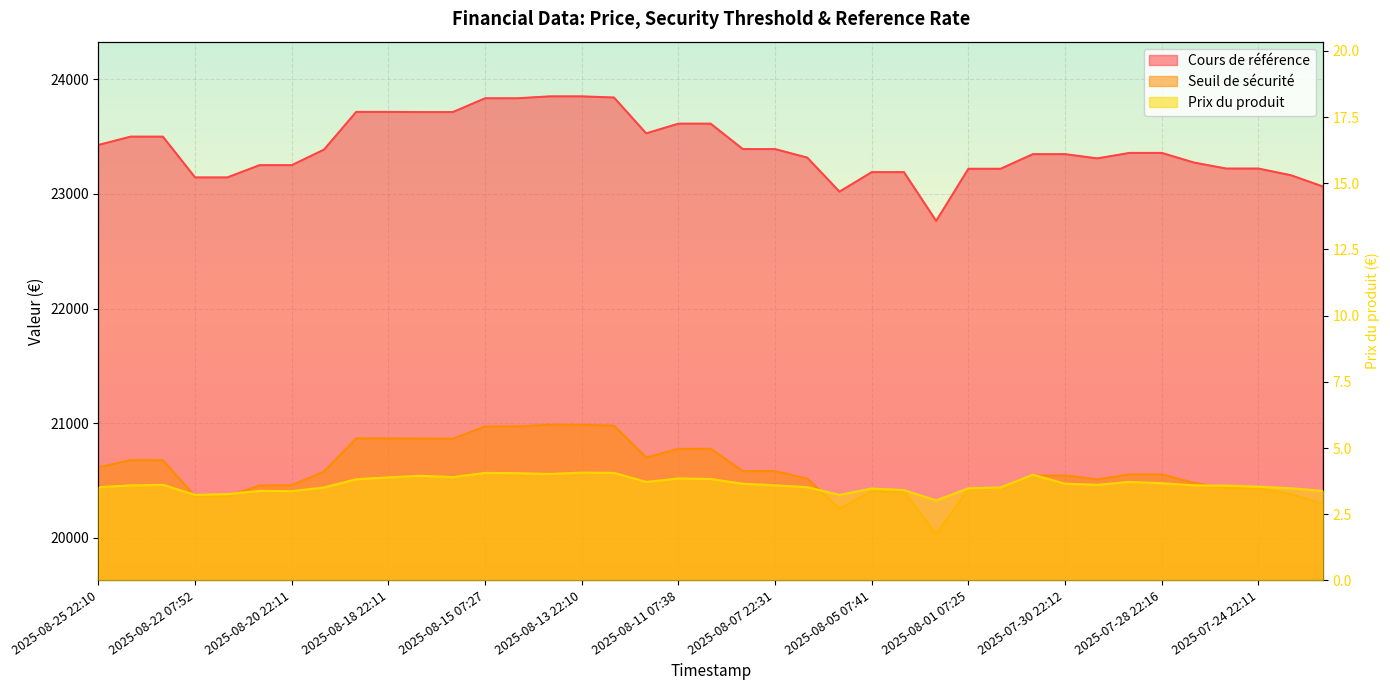

What is the difference between the highest and lowest values at 2025-08-25 07:54?

23494.5